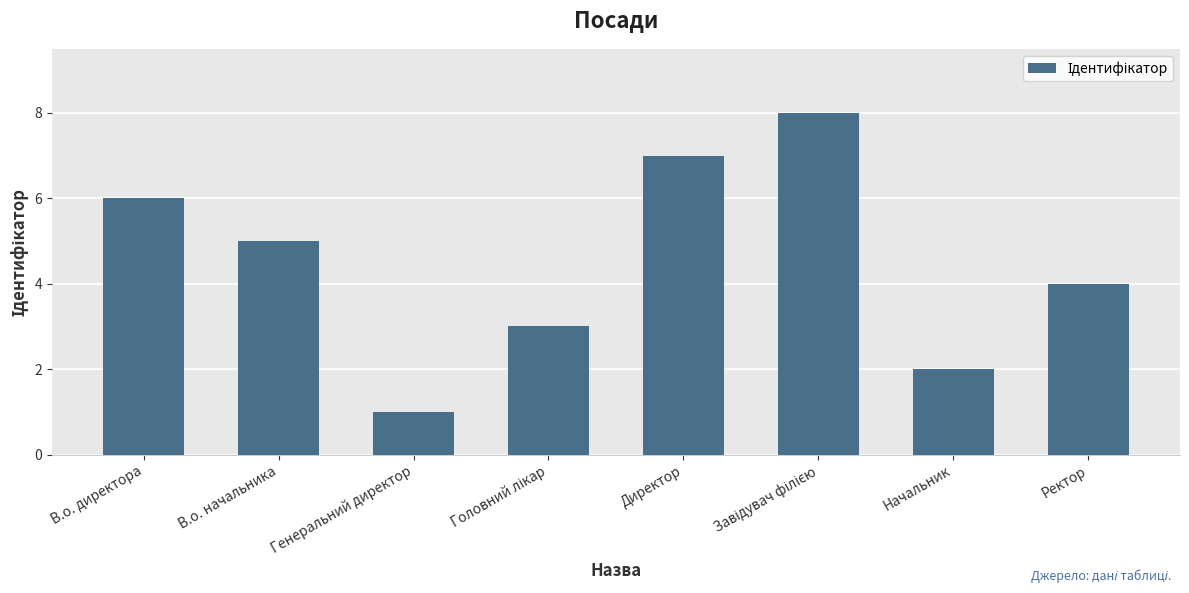

Reading left to right, list all the values displayed in this chart.

6	5	1	3	7	8	2	4